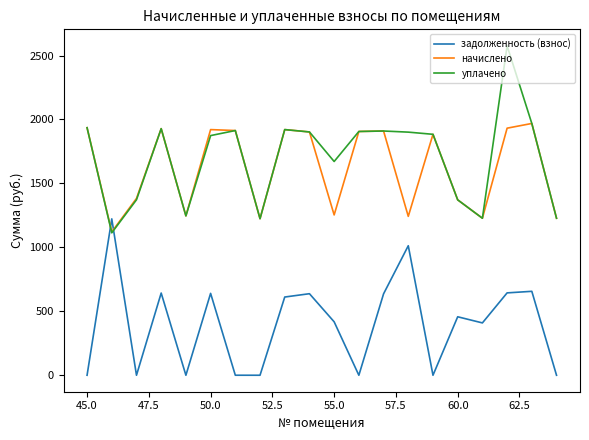

Which series has the largest range (max minus min)?

уплачено